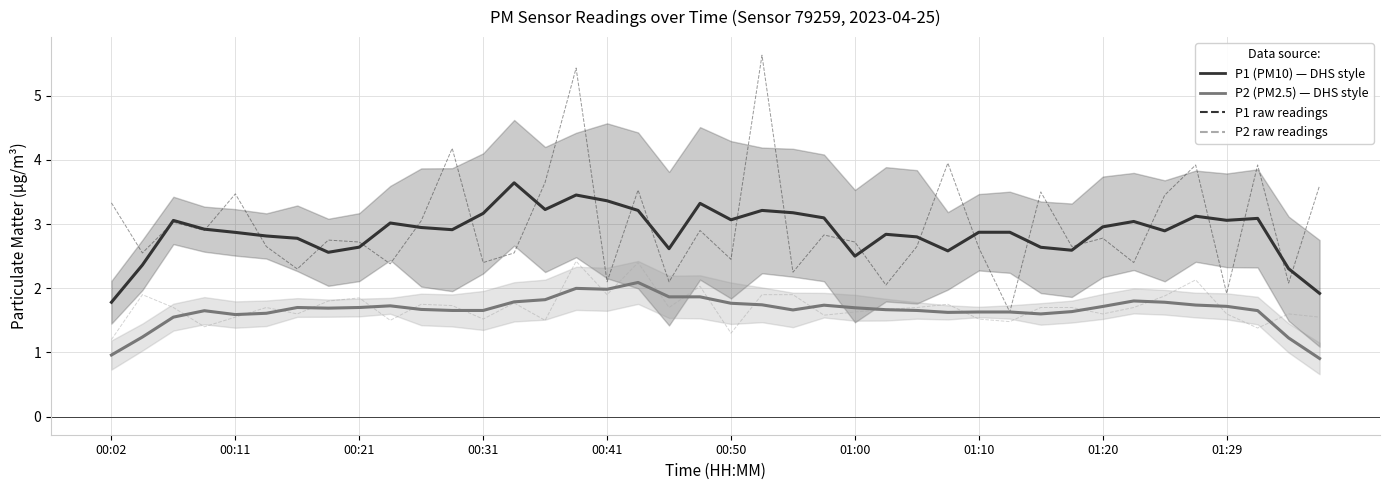

Which category has the highest value in the P1 (PM10) series?

13